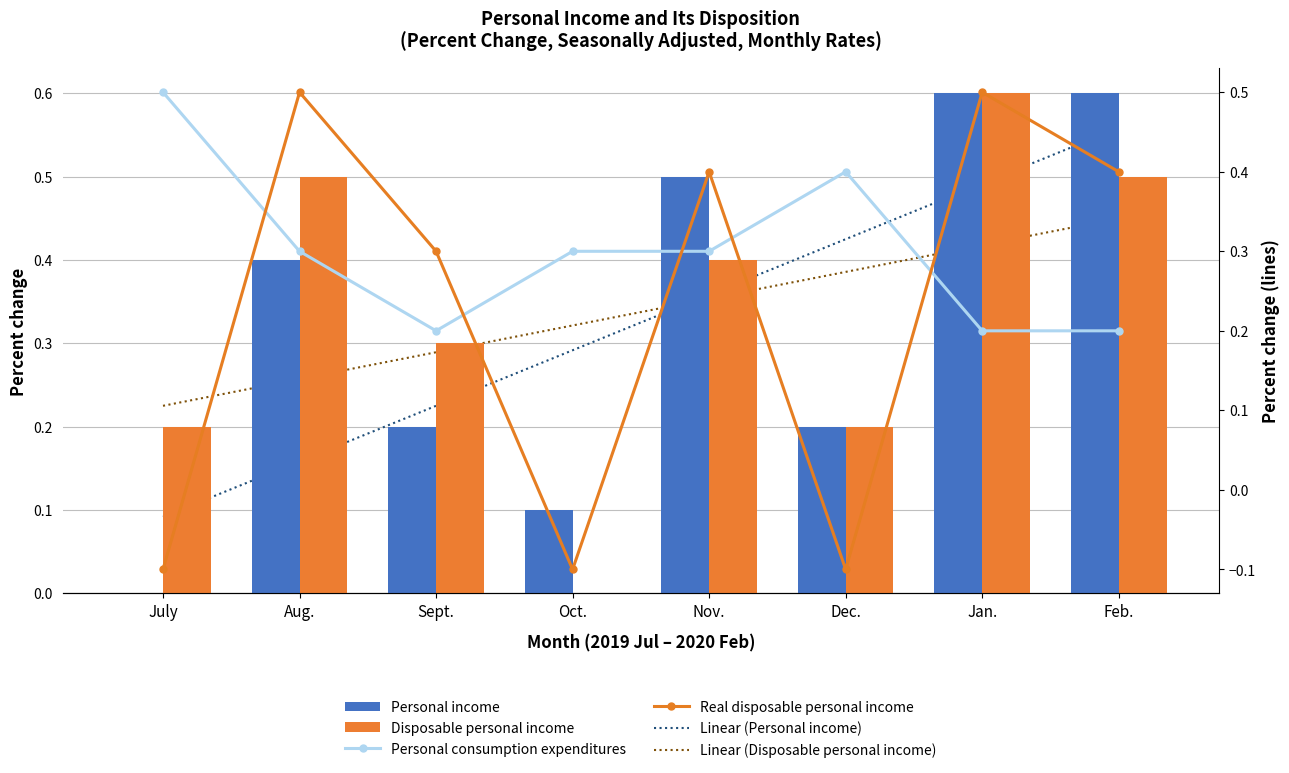

Reading left to right, transcribe all the data shown in this chart.

Linear (Personal income): 0.1	0.2	0.2	0.3	0.4	0.4	0.5	0.6
Linear (Disposable personal income): 0.2	0.3	0.3	0.3	0.4	0.4	0.4	0.4
Personal income: 0.0	0.4	0.2	0.1	0.5	0.2	0.6	0.6
Disposable personal income: 0.2	0.5	0.3	0.0	0.4	0.2	0.6	0.5
Personal consumption expenditures: 0.5	0.3	0.2	0.3	0.3	0.4	0.2	0.2
Real disposable personal income: -0.1	0.5	0.3	-0.1	0.4	-0.1	0.5	0.4